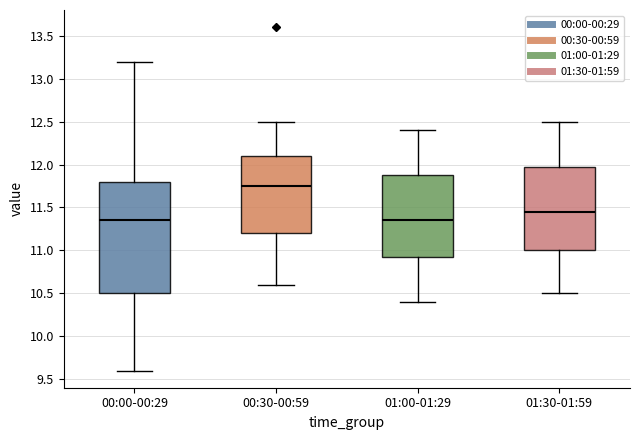

Reading left to right, transcribe this box plot: for each box, give where its median line is, the range the box spans, and where its two whiskers end, as read against the y-axis. The values are not printed on the chart, so give them approximately, as read against the axis.

00:00-00:29: median 11.35, box 10.50 to 11.80, whiskers 9.60 to 13.20
00:30-00:59: median 11.75, box 11.20 to 12.10, whiskers 10.60 to 12.50
01:00-01:29: median 11.35, box 10.95 to 11.90, whiskers 10.40 to 12.40
01:30-01:59: median 11.45, box 11.00 to 12.00, whiskers 10.50 to 12.50